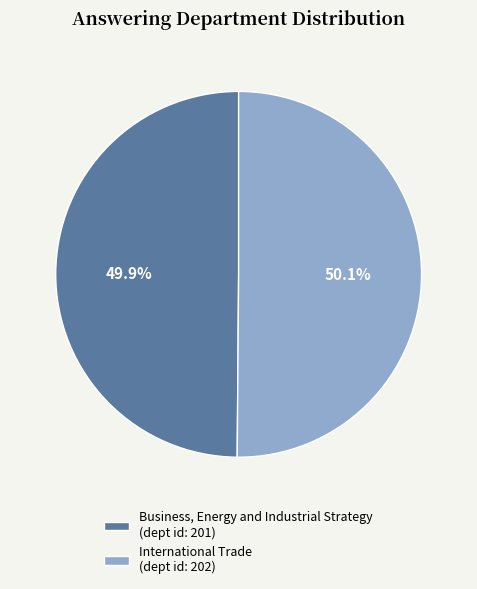

The International Trade slice represents 64% of the pie. True or false?

False